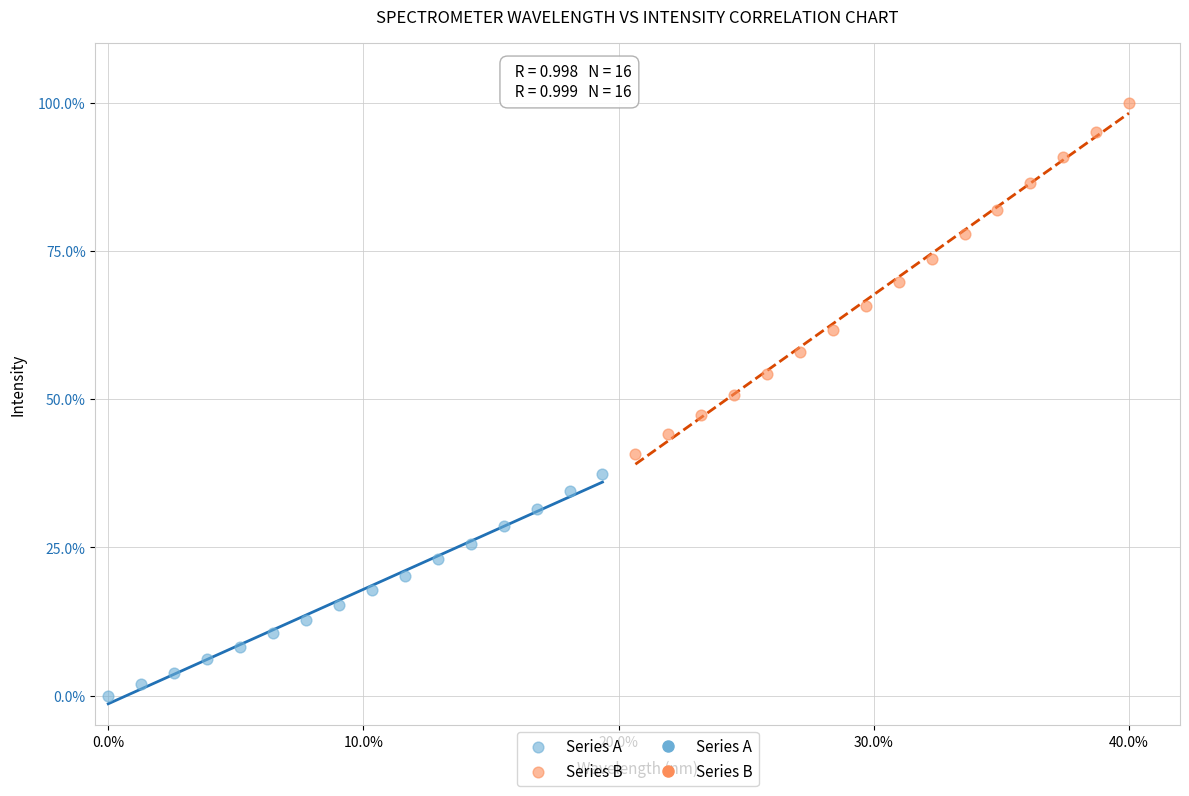

Which series reaches the minimum Y coordinate?

Series A